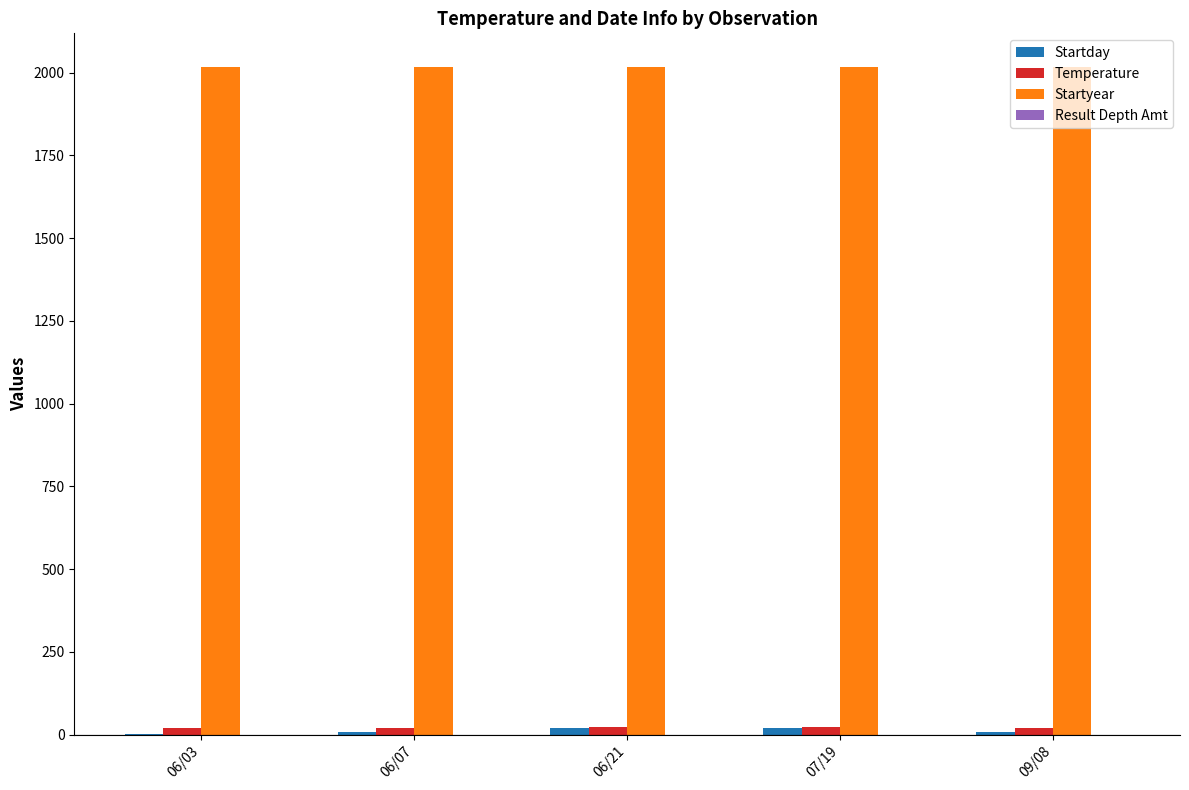

Which series has the largest total across all categories?

Startyear